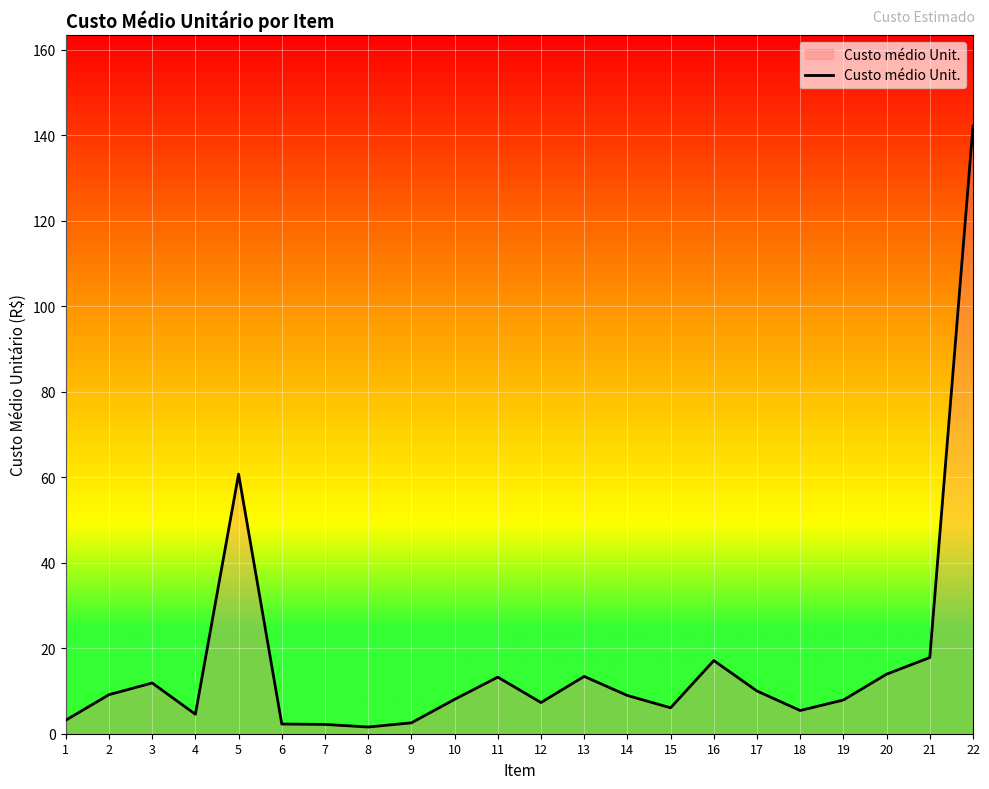

What is the ratio of the value at 22 to the value at 20?

10.2